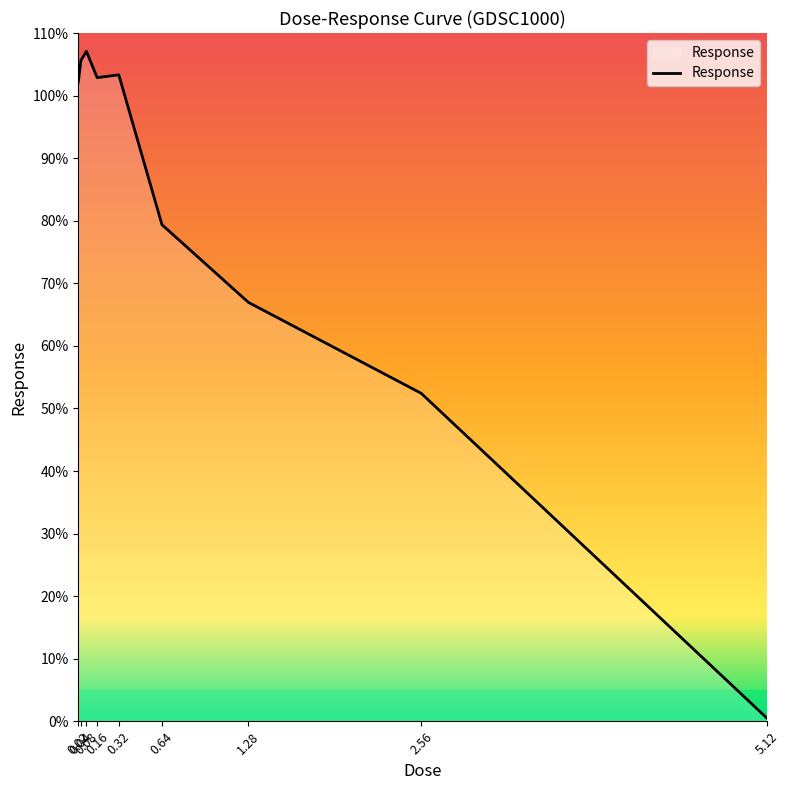

Where does the data first go above 102?

0.02